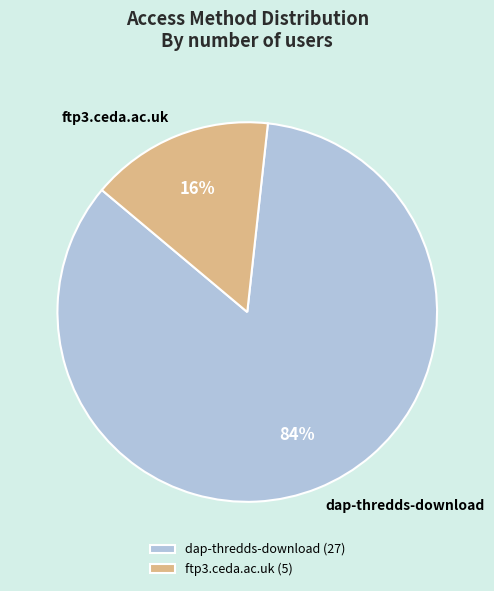

Which has a higher value, ftp3.ceda.ac.uk or dap-thredds-download?

dap-thredds-download